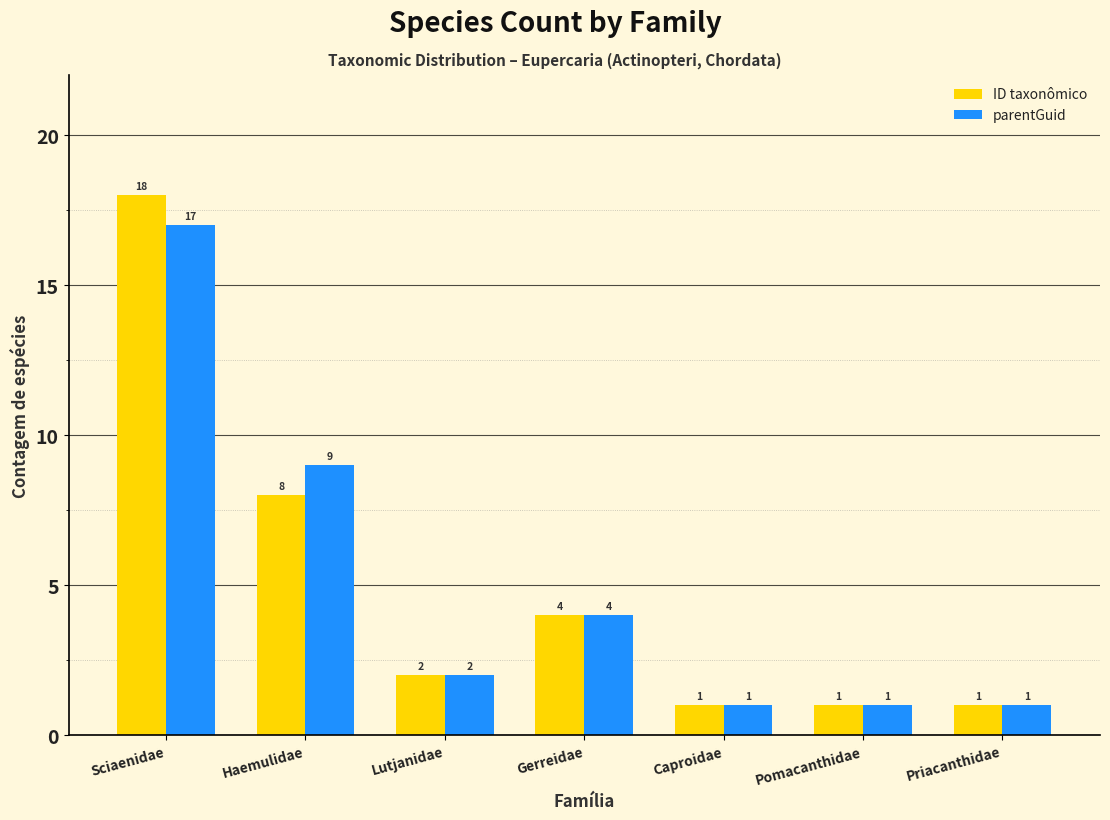

At how many categories does at least one series exceed 11?

1